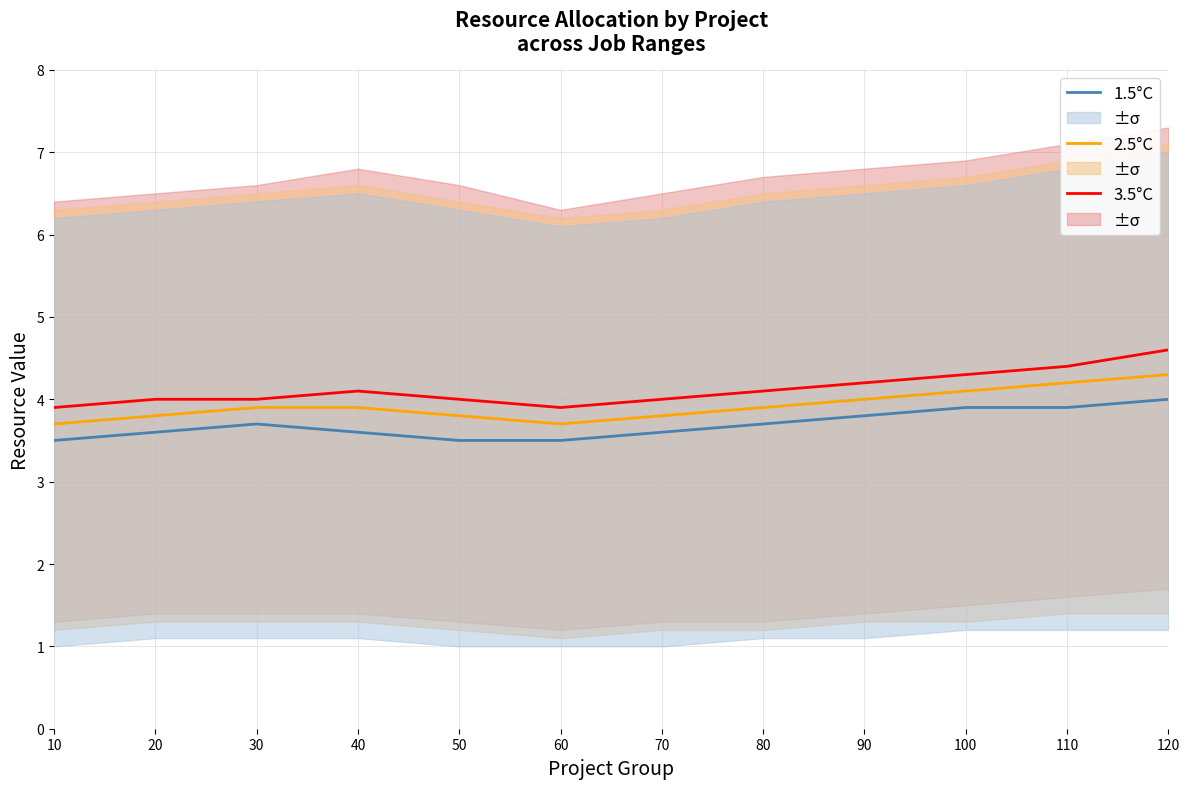

Reading left to right, extract all data points from this chart.

3.5°C: 3.9	4.0	4.0	4.1	4.0	3.9	4.0	4.1	4.2	4.3	4.4	4.6
2.5°C: 3.7	3.8	3.9	3.9	3.8	3.7	3.8	3.9	4.0	4.1	4.2	4.3
1.5°C: 3.5	3.6	3.7	3.6	3.5	3.5	3.6	3.7	3.8	3.9	3.9	4.0